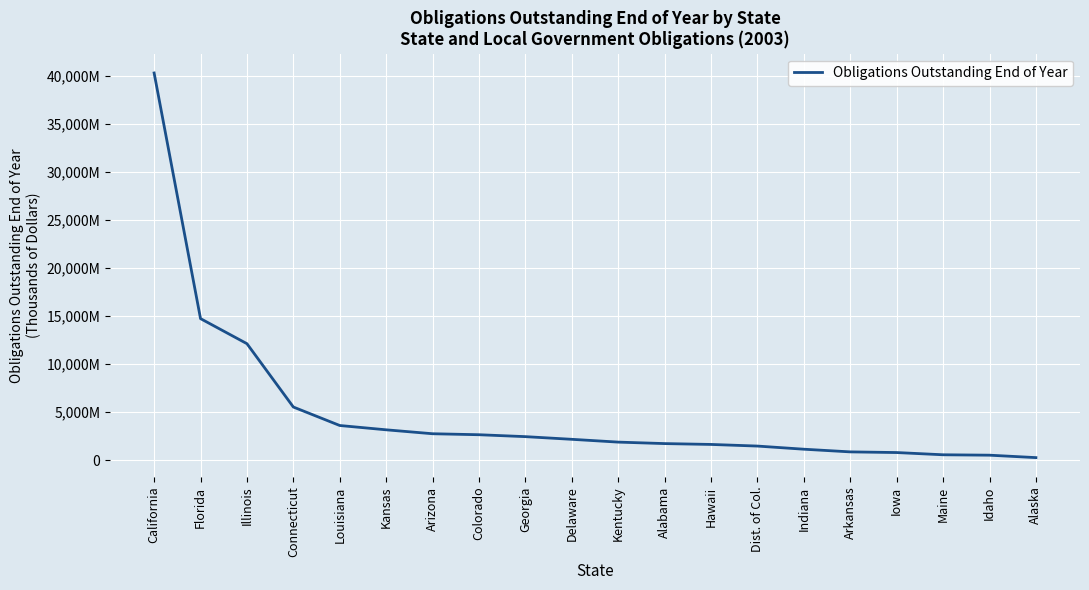

What is the minimum value shown in the chart?

283952